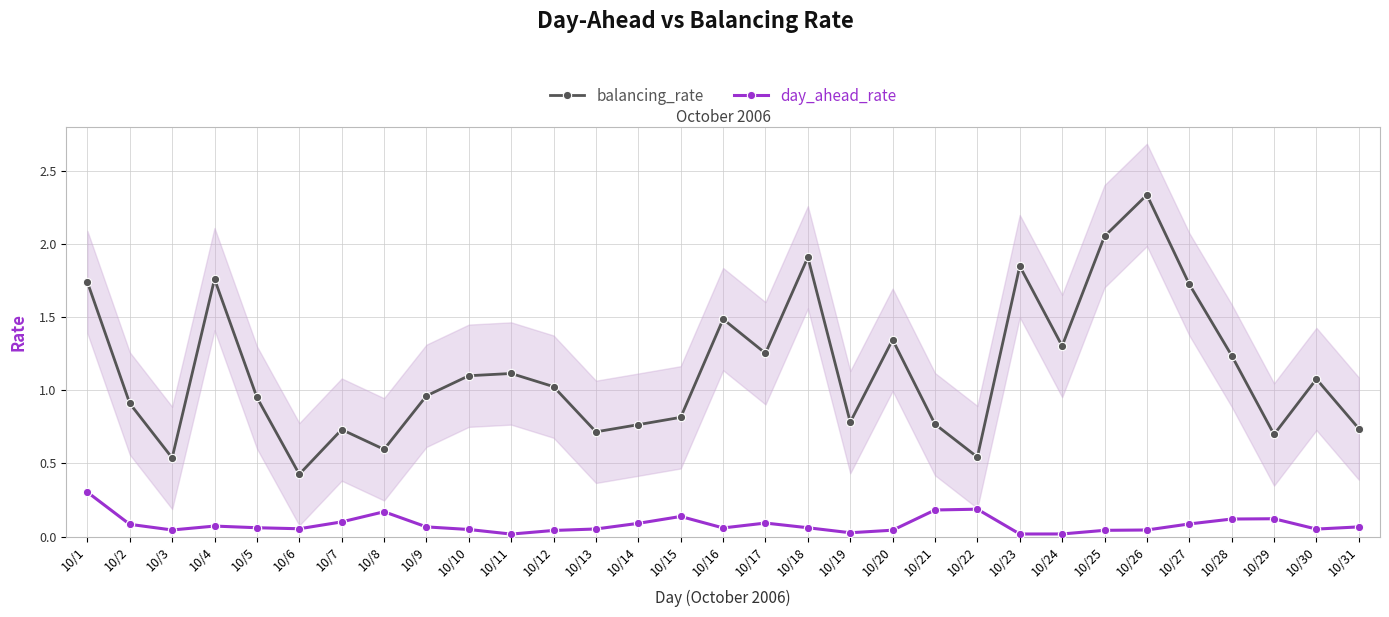

What is the value of the day_ahead_rate point at the 6th from the left?

0.1